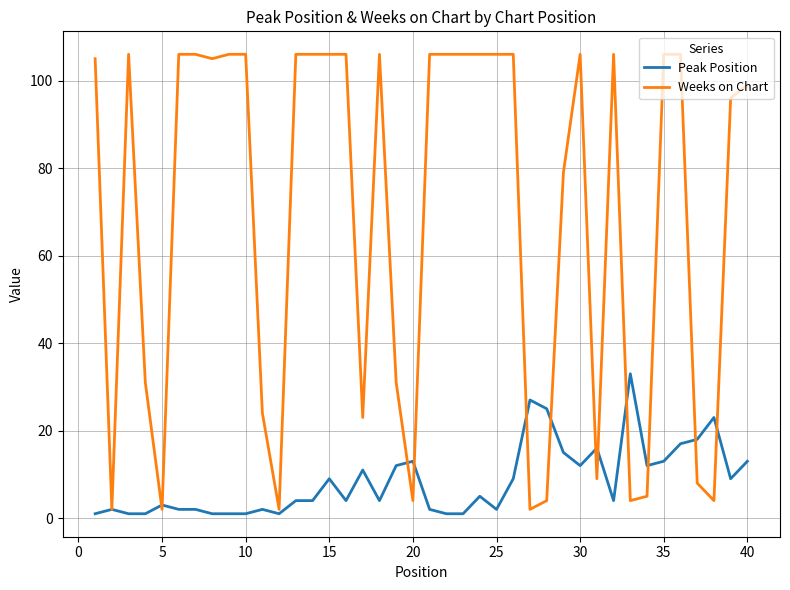

Which series has the largest total across all categories?

Weeks on Chart